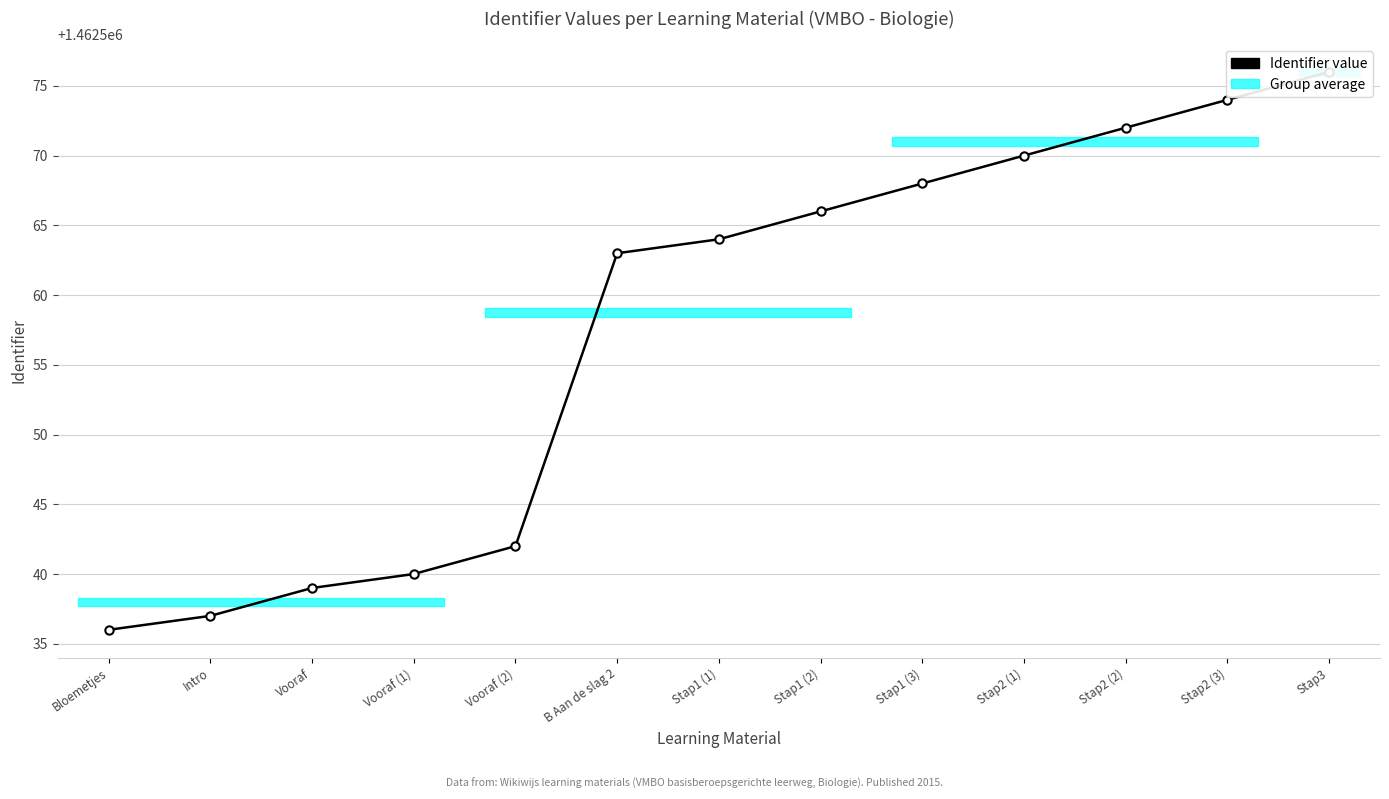

The value at Stap1 (3) is 1462568. True or false?

True